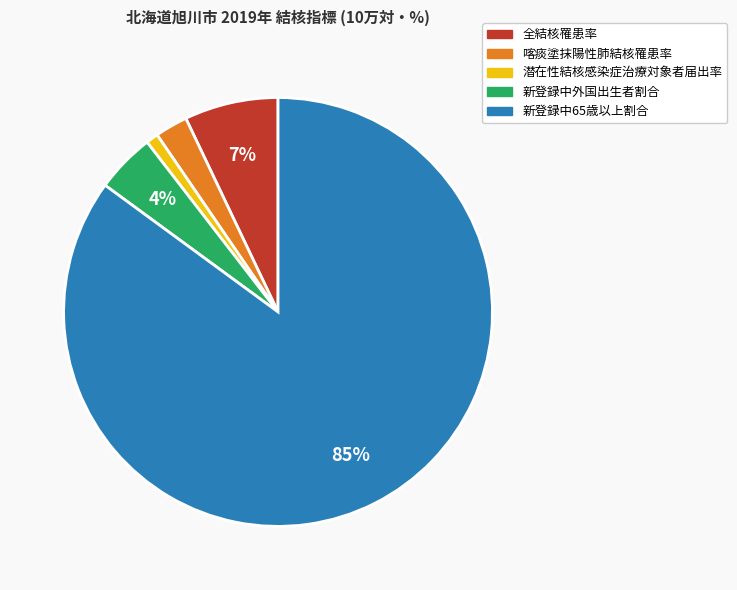

The 全結核罹患率 slice represents 7% of the pie. True or false?

True